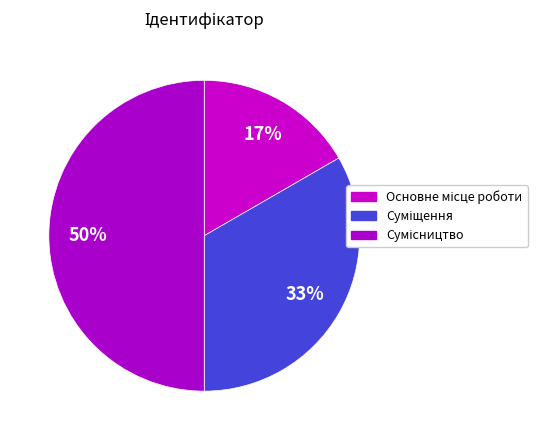

What percentage do Основне місце роботи and Суміщення together represent?

50.0%